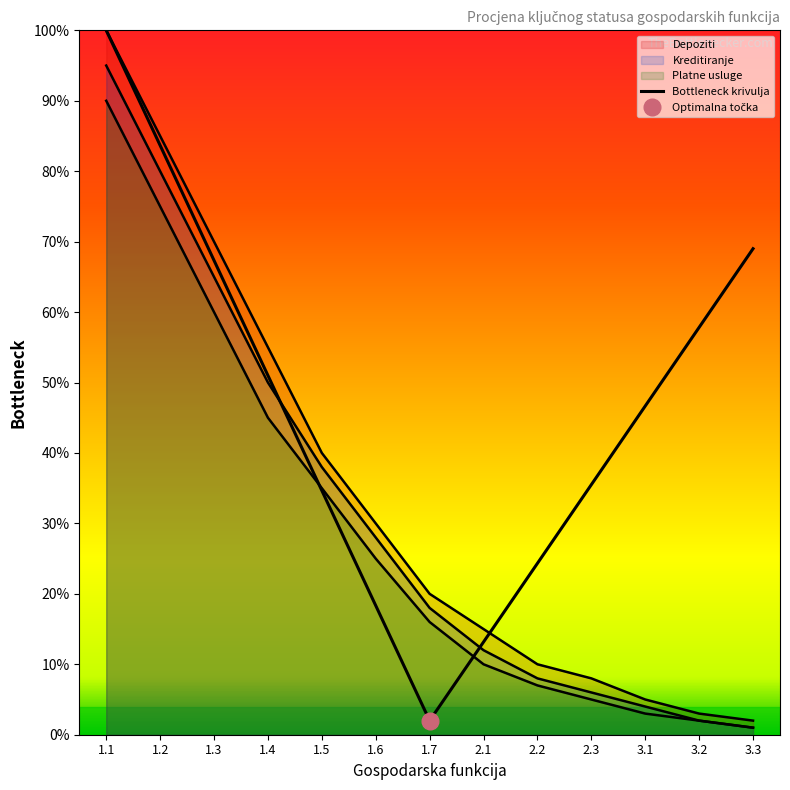

Rank the series by their maximum value, from lowest to highest.

Platne usluge, Kreditiranje, Depoziti